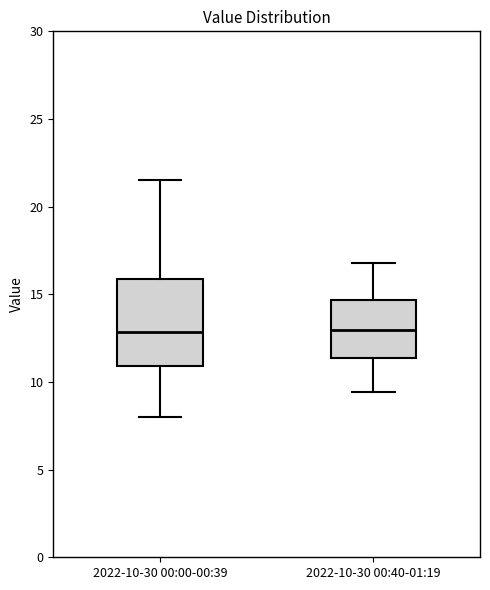

Comparing the boxes themselves (not the whiskers), which one is the tallest?

2022-10-30 00:00-00:39